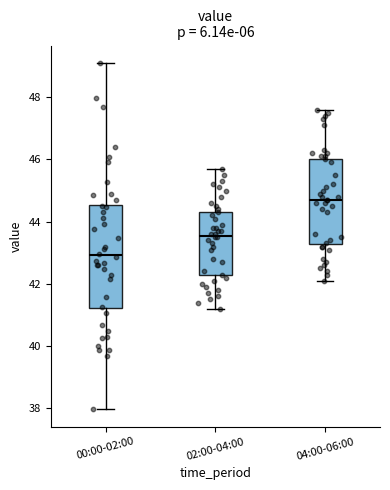

Reading left to right, read every box against the y-axis: the position of its median line, the range the box covers, and the ends of its whiskers. The values are not printed on the chart, so give them approximately, as read against the axis.

00:00-02:00: median 43.0, box 41.2 to 44.6, whiskers 38.0 to 49.2
02:00-04:00: median 43.6, box 42.2 to 44.4, whiskers 41.2 to 45.8
04:00-06:00: median 44.8, box 43.2 to 46.0, whiskers 42.2 to 47.6